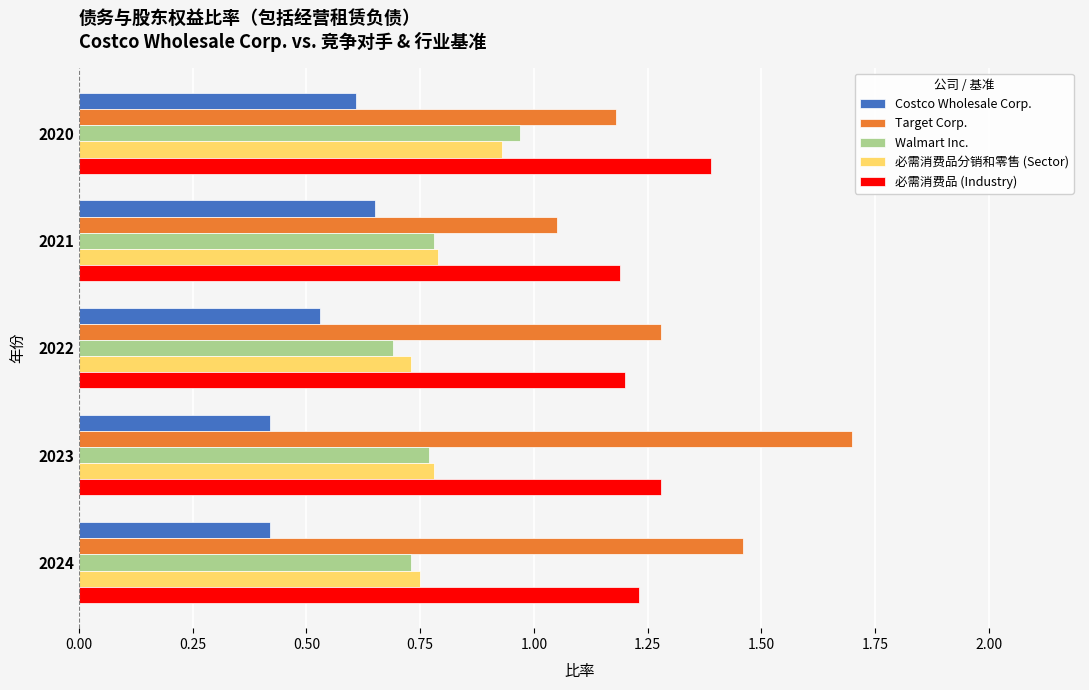

Count the 必需消费品分销和零售 (Sector) values in the range 0 to 1.

5